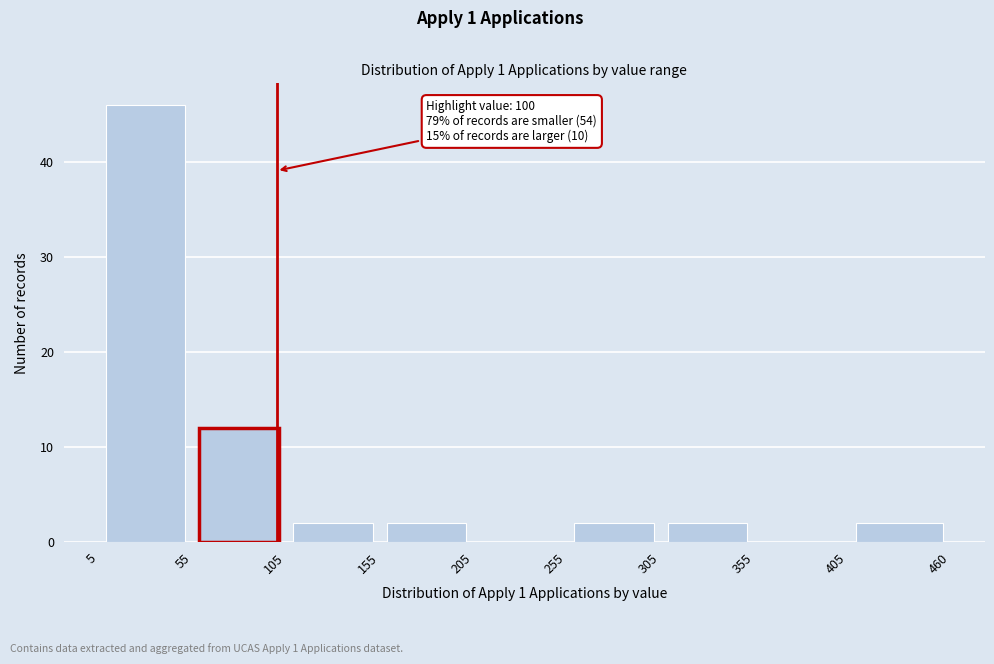

Over which range of the x-axis is the bar tallest?

5 to 55